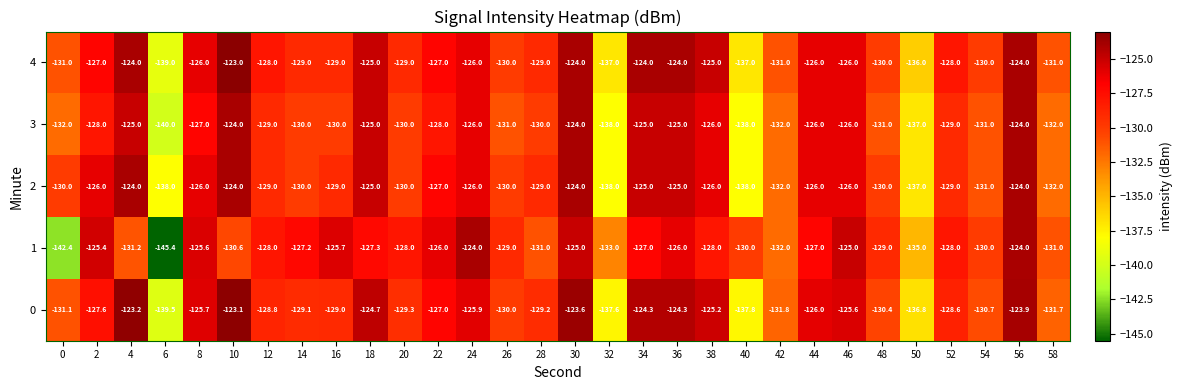

What is the sum of the 3 values at 56 and 20?

-254.0